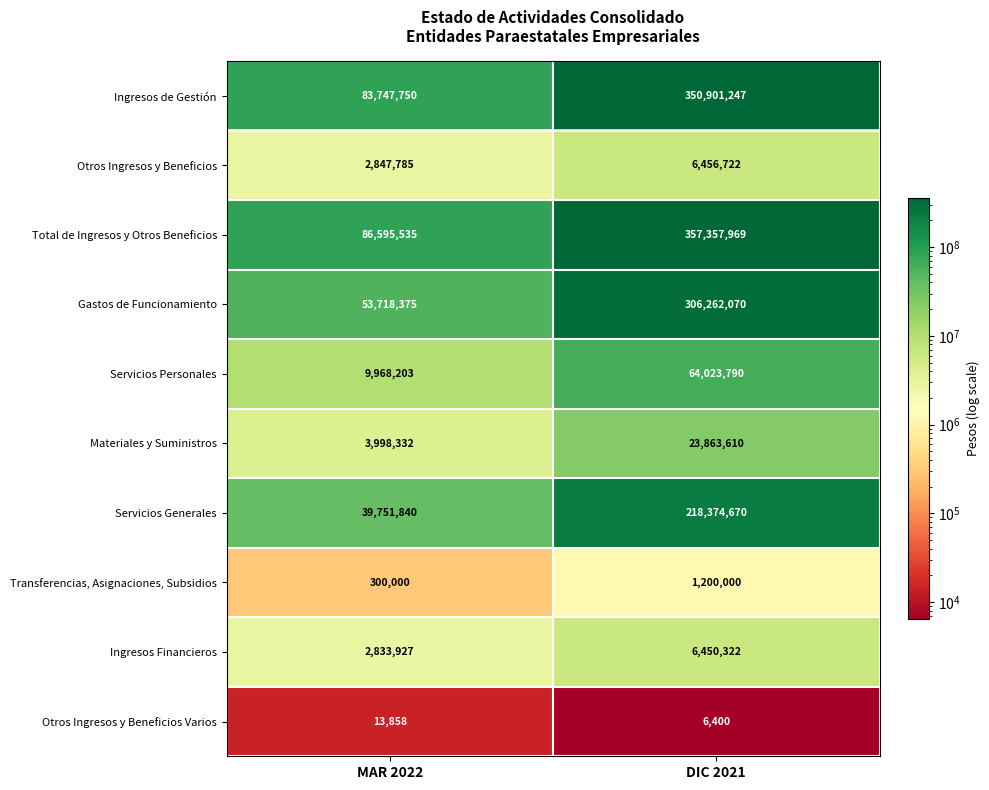

What is the smallest value displayed?

6400